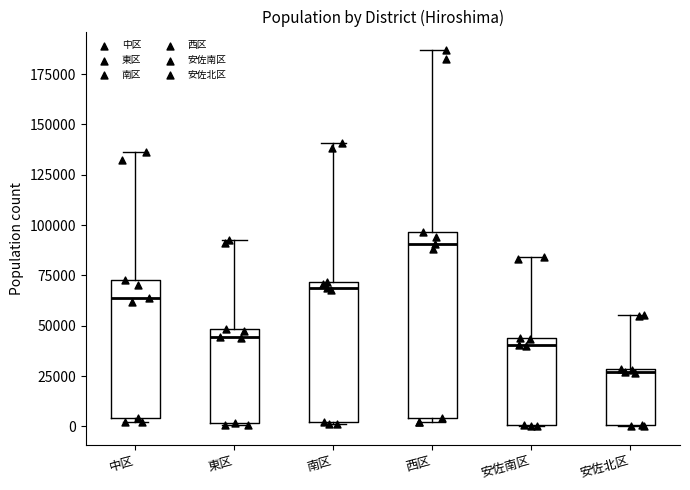

Where is the lower edge of the box for 中区 on the y-axis? The values are not printed on the chart, so give them approximately, as read against the axis.

5000